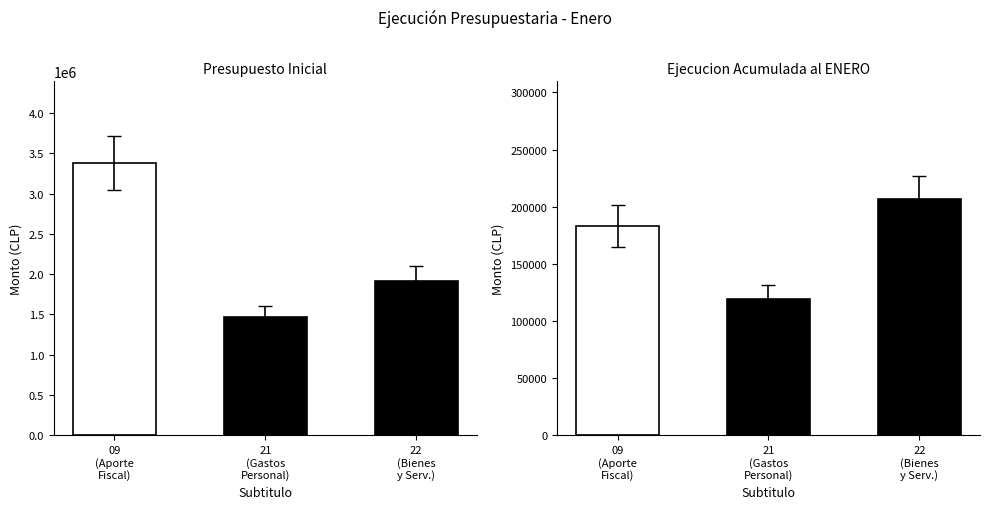

Count the number of categories in the chart.

3